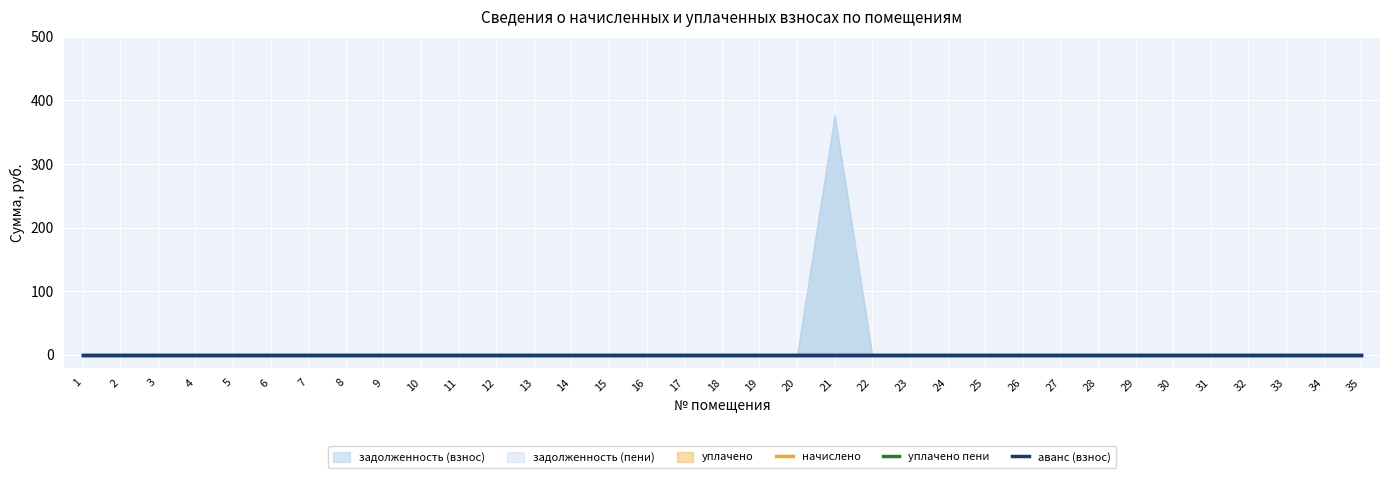

Rank the categories by уплачено value from lowest to highest.

1, 2, 3, 4, 5, 6, 7, 8, 9, 10, 11, 12, 13, 14, 15, 16, 17, 18, 19, 20, 21, 22, 23, 24, 25, 26, 27, 28, 29, 30, 31, 32, 33, 34, 35